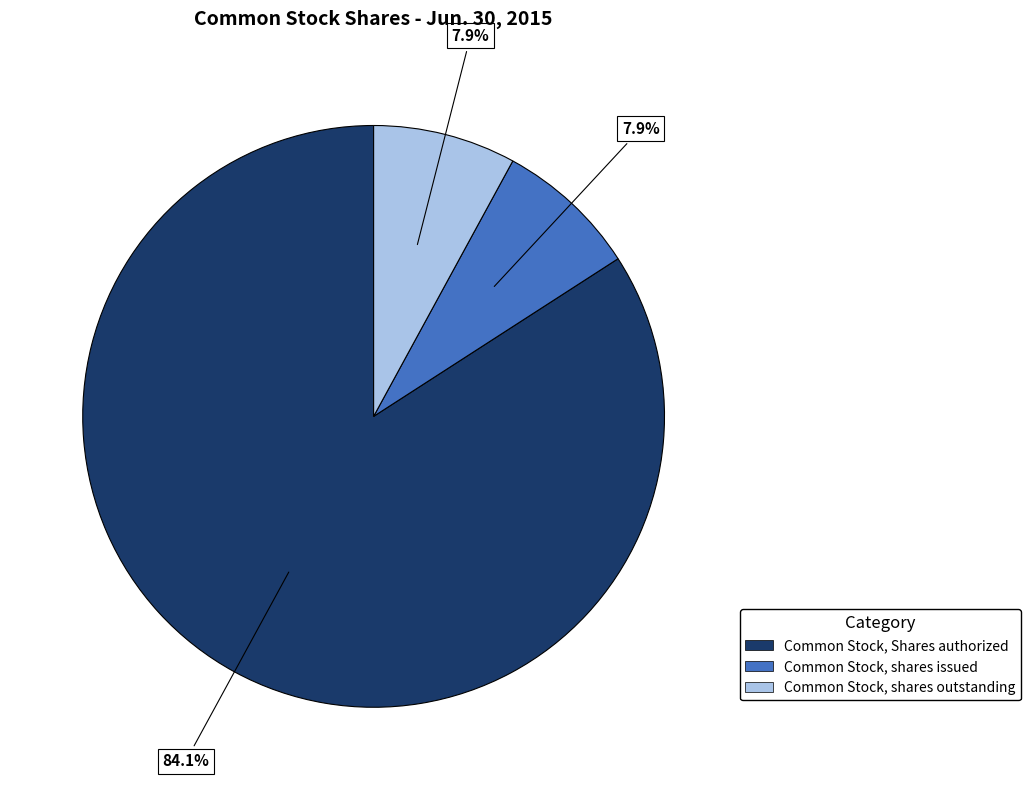

Is there any slice that represents more than half of the pie?

Yes